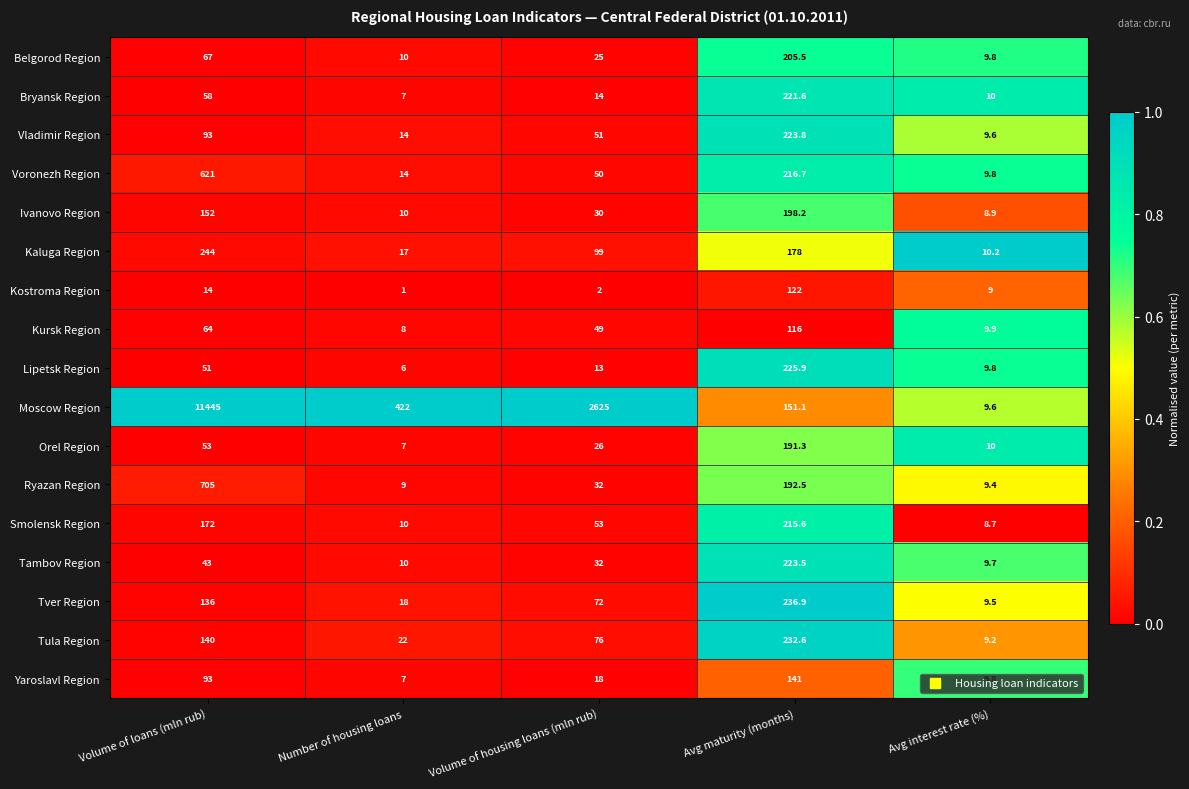

Which series has the largest total across all categories?

Moscow Region